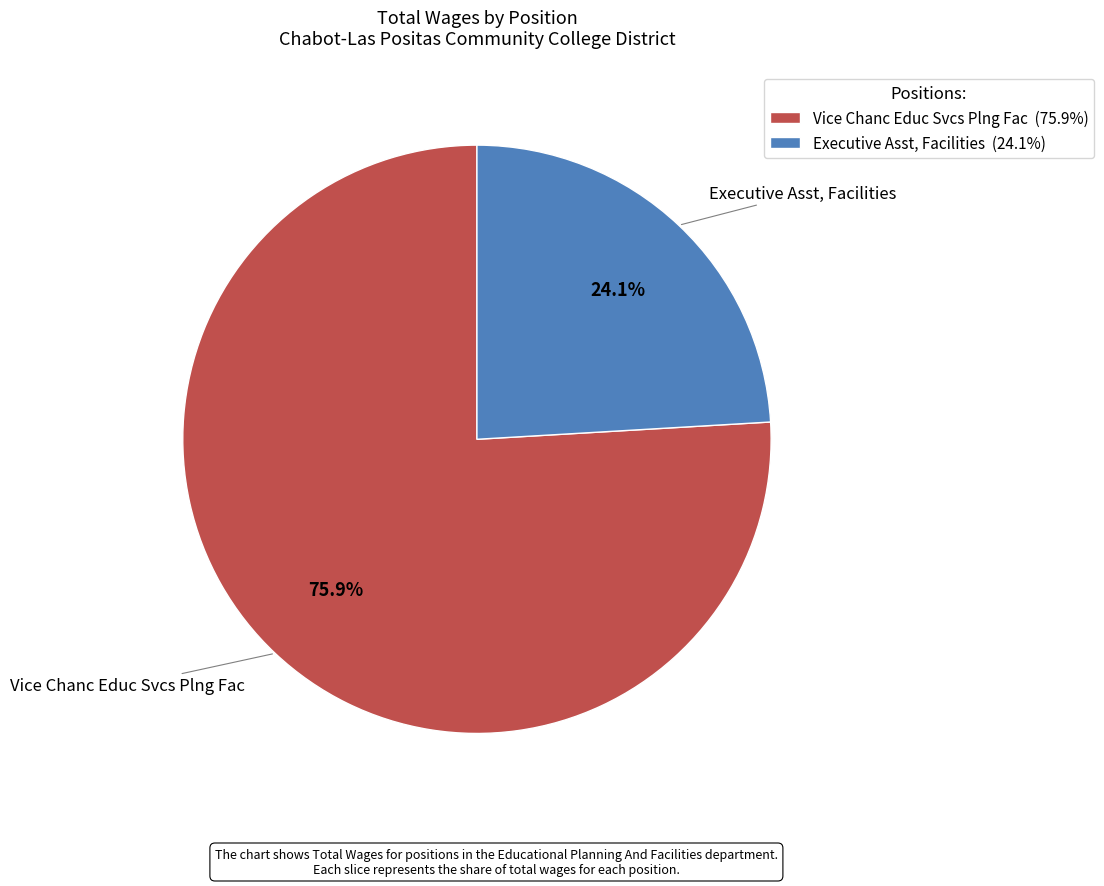

What percentage is the Vice Chanc Educ Svcs Plng Fac slice, to the nearest percent?

76%